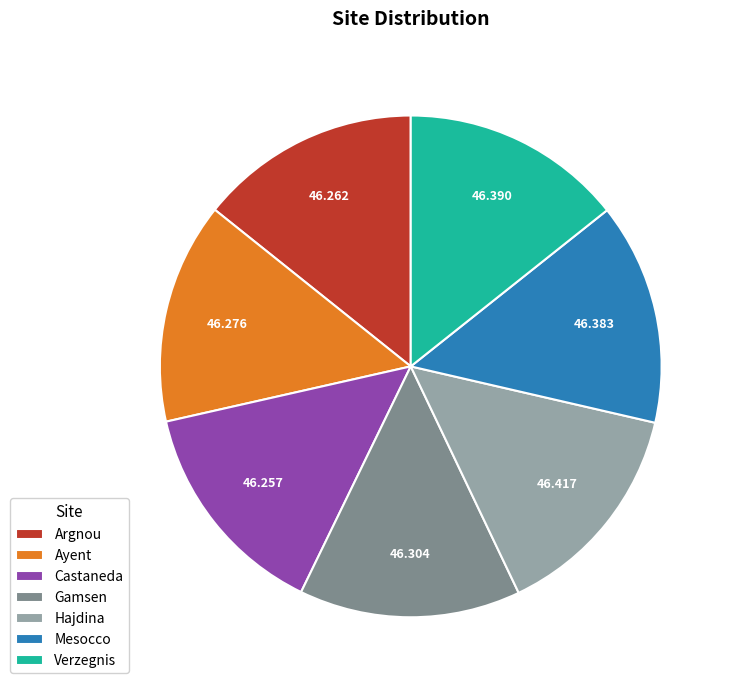

Do Hajdina and Argnou together represent more than half of the pie?

No